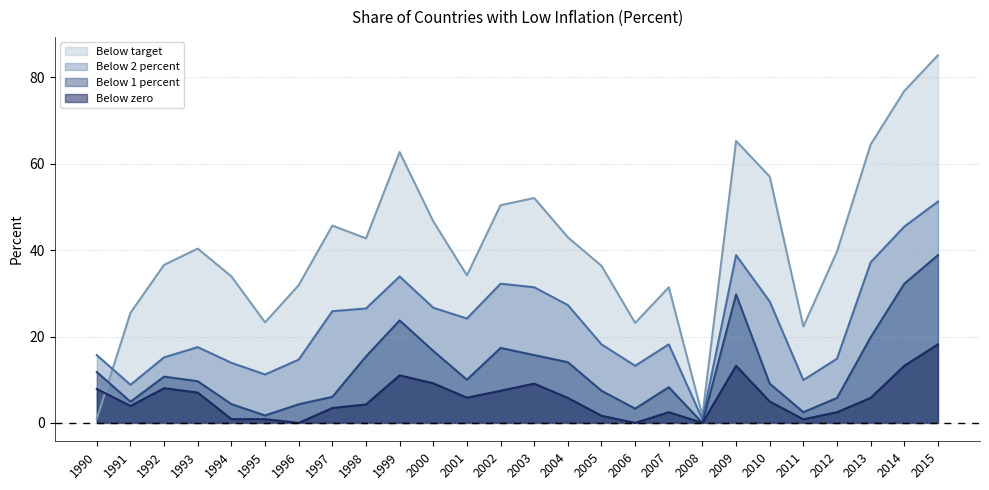

Which series has the largest total across all categories?

Below target